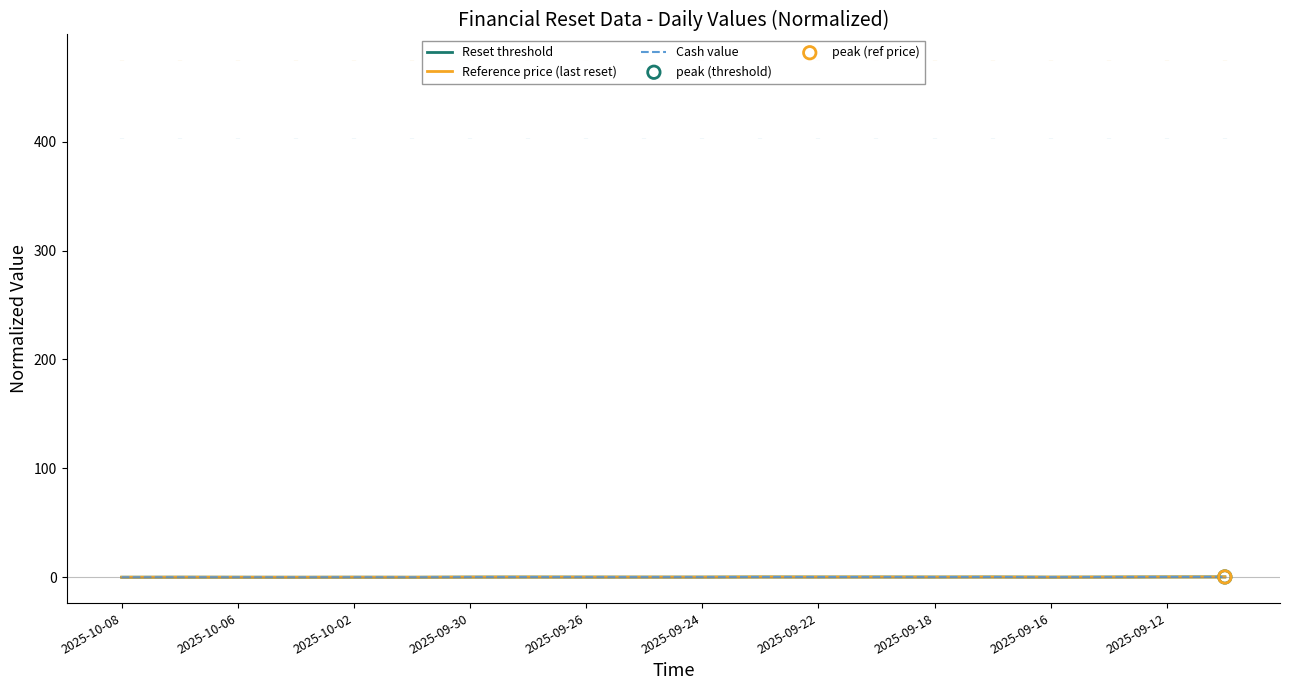

Is it true that Reference price (last reset) equals 0.0 at 2025-09-18?

True